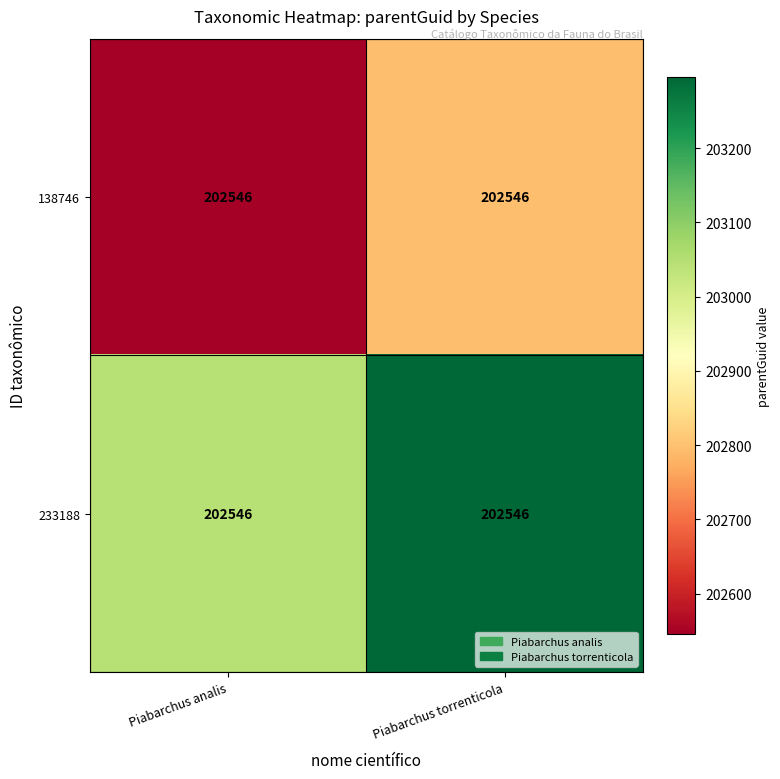

List the series in order of their overall mean, lowest first.

138746, 233188